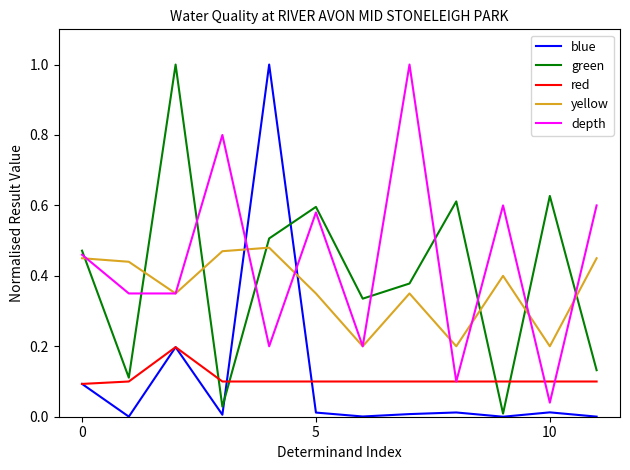

What is the greatest value displayed?

1.0